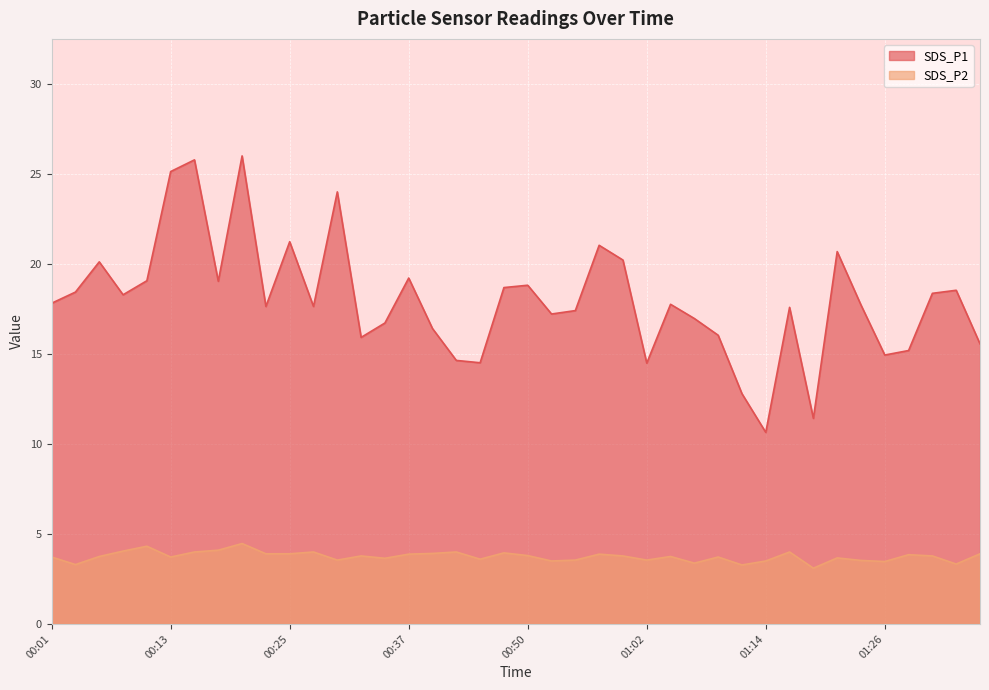

How many lines are shown in the chart?

2